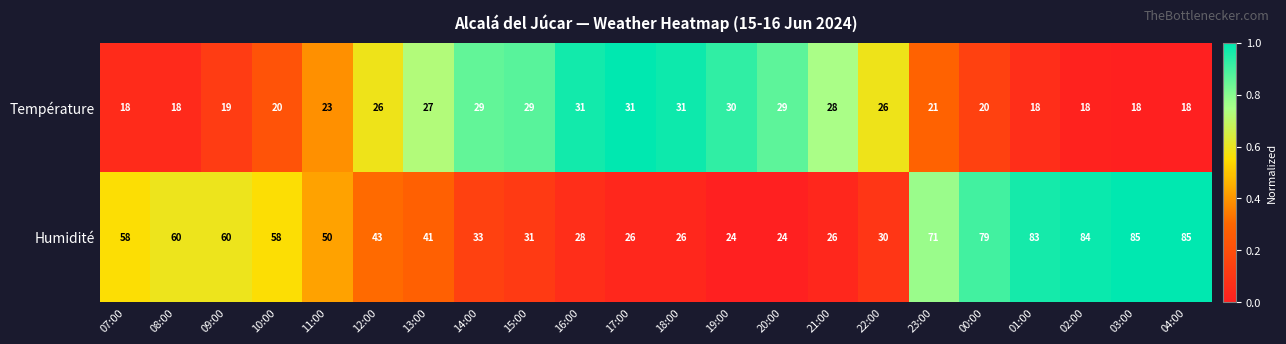

Rank the series at 12:00 from lowest to highest value.

Température, Humidité